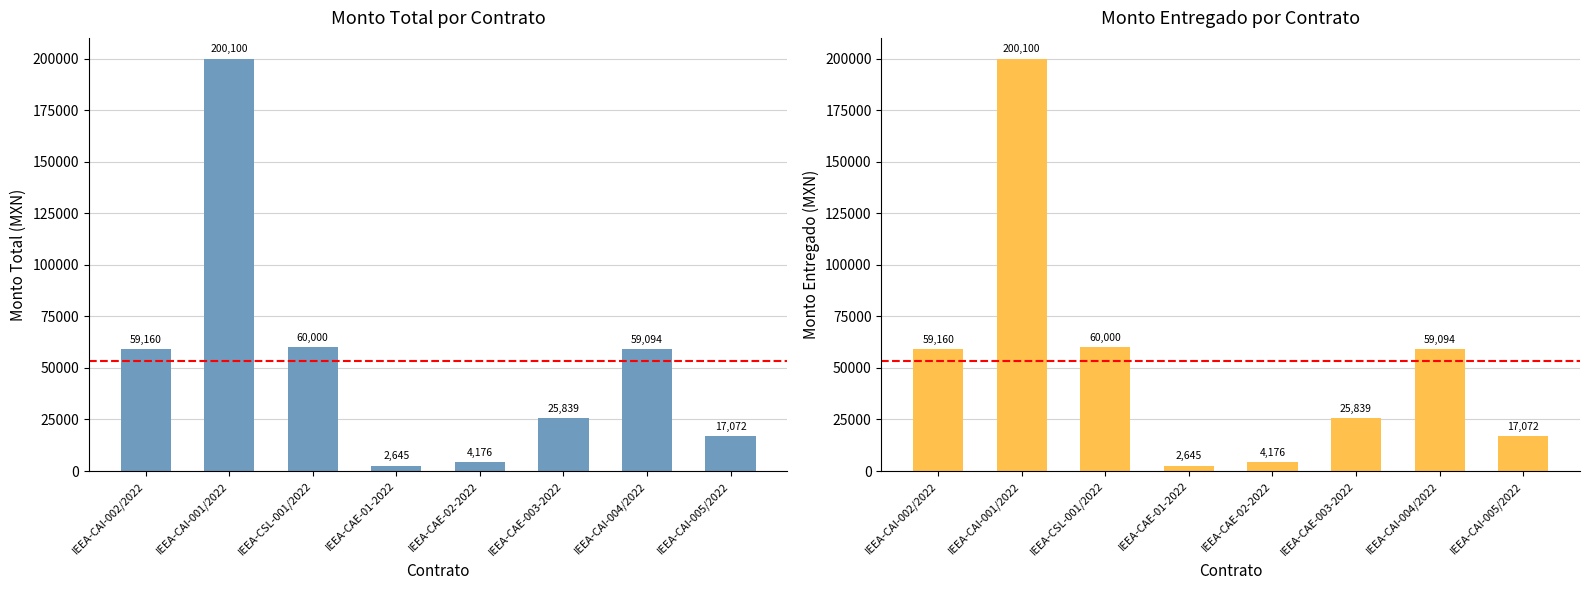

What is the total value across all series at IEEA-CAE-02-2022?

8352.0